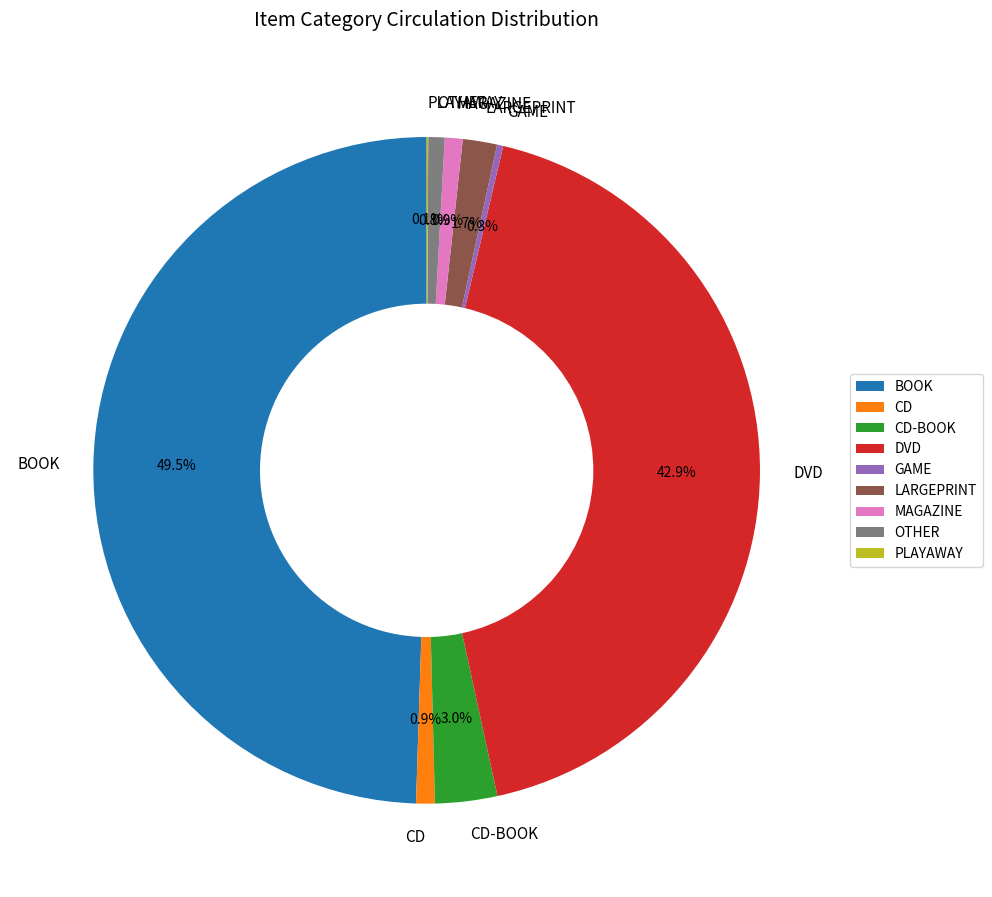

To the nearest percent, what is the average slice percentage?

11%